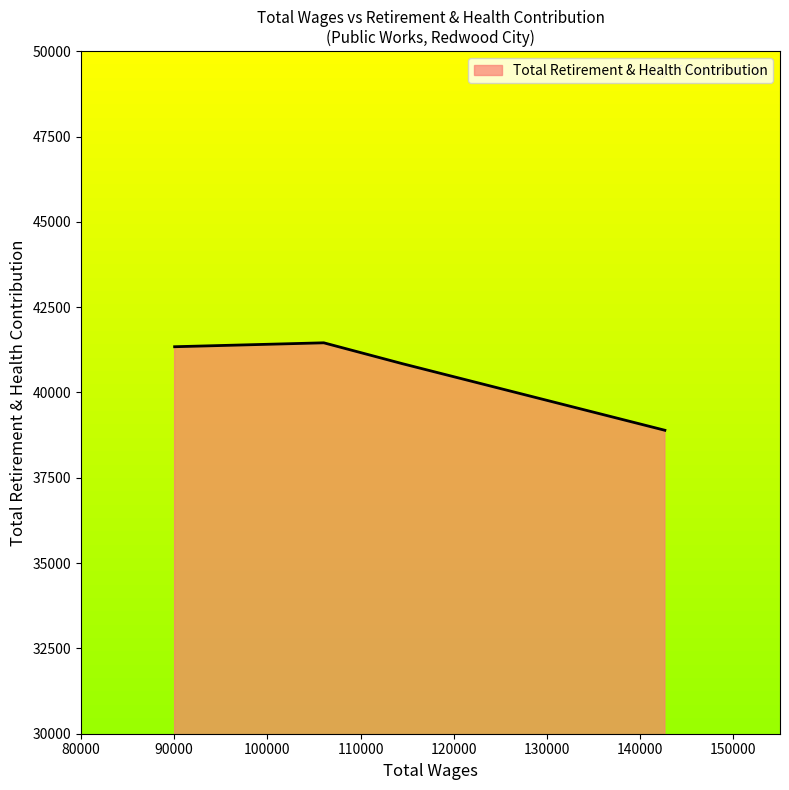

What is the difference between the second highest and minimum values?

2448